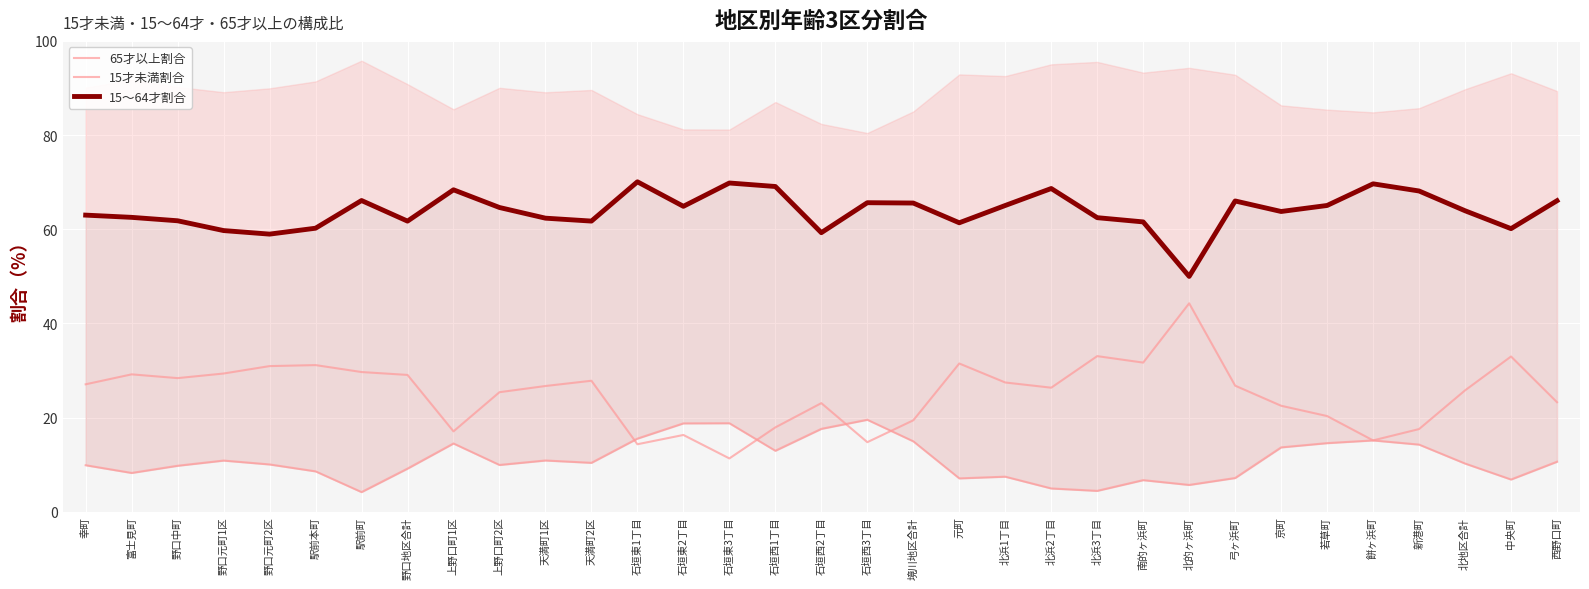

How many distinct data groups are displayed?

3